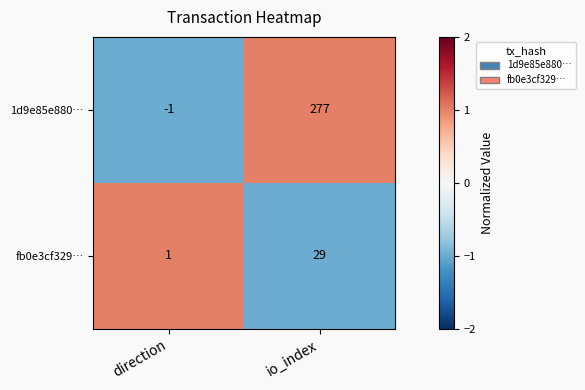

At which category does the chart reach its minimum across all series?

direction